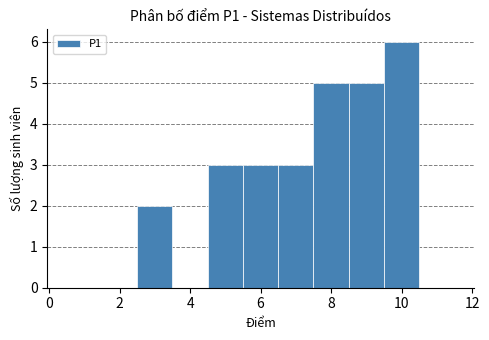

Reading left to right, list every bar in this chart as the range it spans on the x-axis followed by its height. Neither the bar edges nor the heights are printed on the chart, so give them approximately, as read against the axes.

0.5 to 1.5: 0
1.5 to 2.5: 0
2.5 to 3.5: 2
3.5 to 4.5: 0
4.5 to 5.5: 3
5.5 to 6.5: 3
6.5 to 7.5: 3
7.5 to 8.5: 5
8.5 to 9.5: 5
9.5 to 10.5: 6
10.5 to 11.5: 0